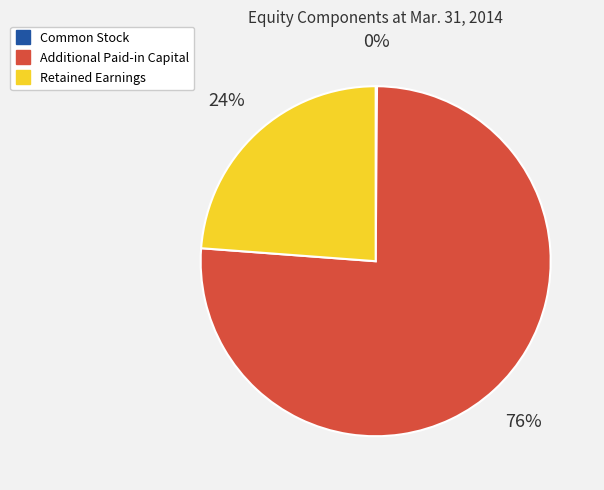

Is there a majority slice in this chart?

Yes